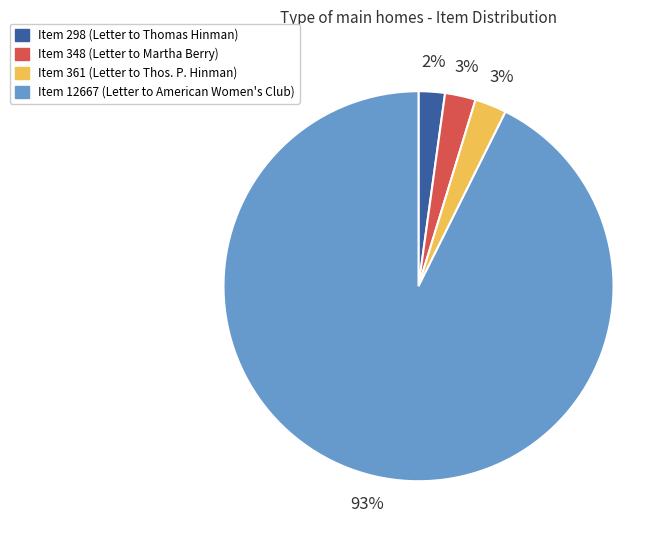

Combined, do Item 298 and Item 361 account for over 50%?

No